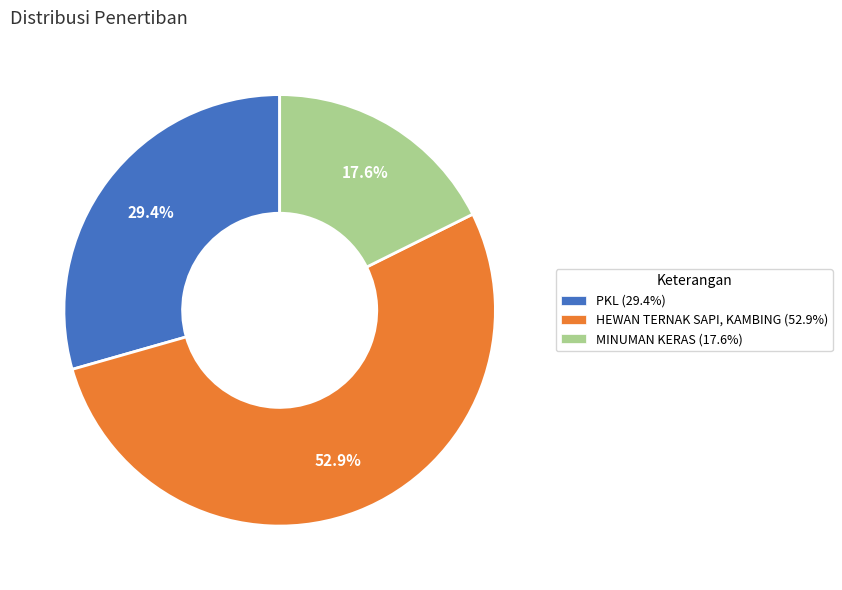

What is the total percentage of PKL and HEWAN TERNAK SAPI, KAMBING?

82.4%